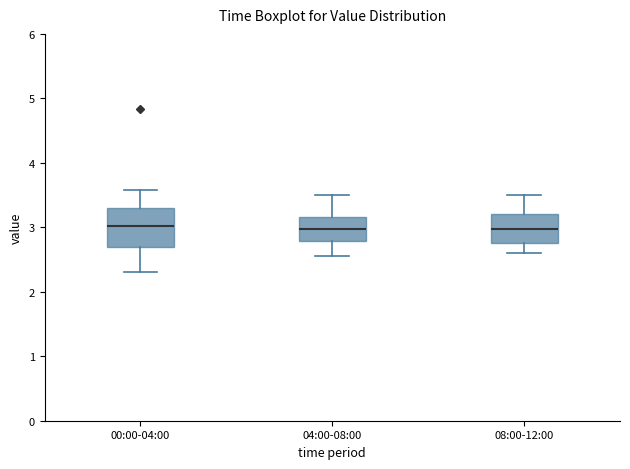

Reading left to right, read every box against the y-axis: the position of its median line, the range the box covers, and the ends of its whiskers. The values are not printed on the chart, so give them approximately, as read against the axis.

00:00-04:00: median 3.0, box 2.7 to 3.3, whiskers 2.3 to 3.6
04:00-08:00: median 3.0, box 2.8 to 3.2, whiskers 2.6 to 3.5
08:00-12:00: median 3.0, box 2.8 to 3.2, whiskers 2.6 to 3.5